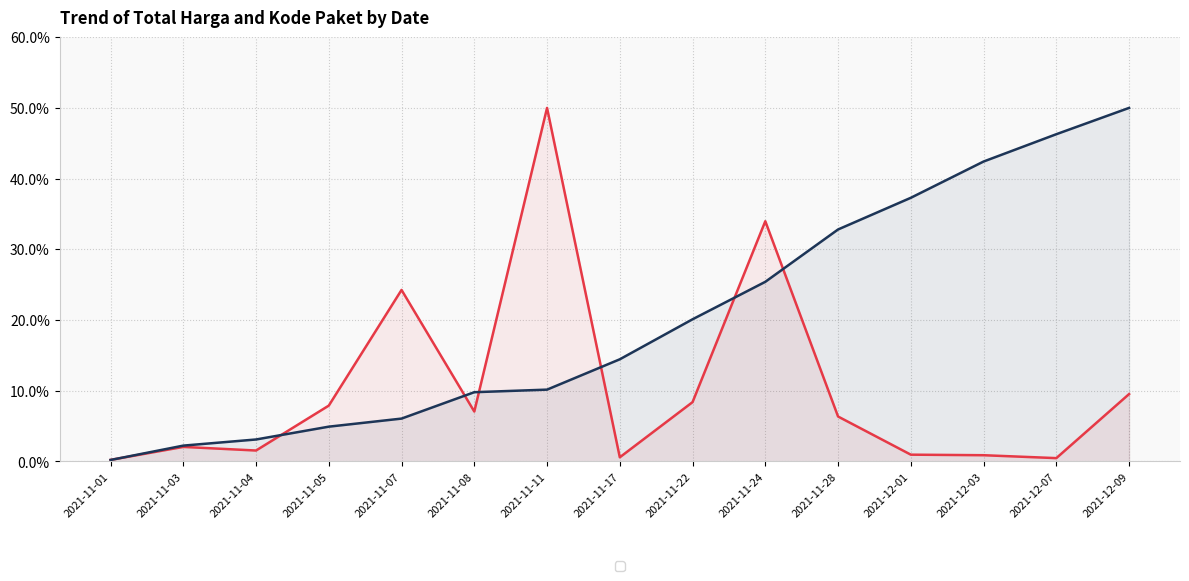

What is the sum of all Kode Paket (Mean) values?

305.2